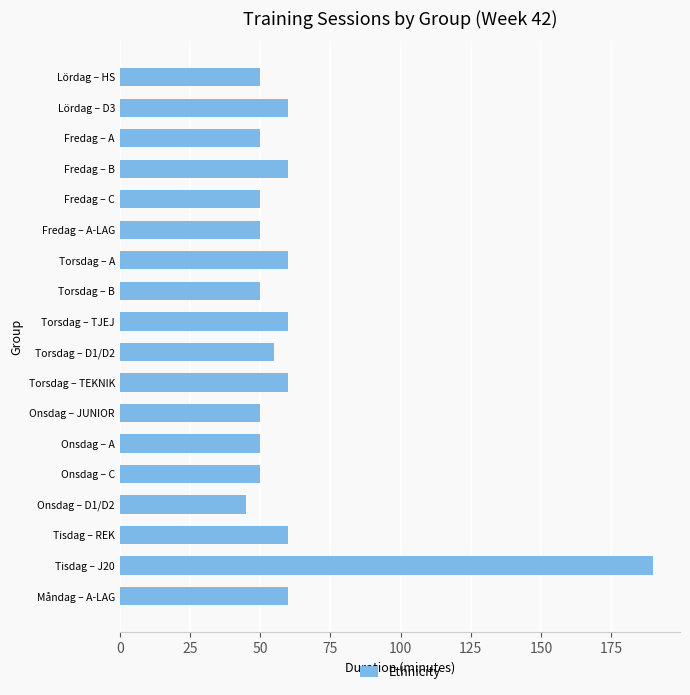

Approximately how many times larger is the value at Fredag – A compared to Fredag – A-LAG?

1.0